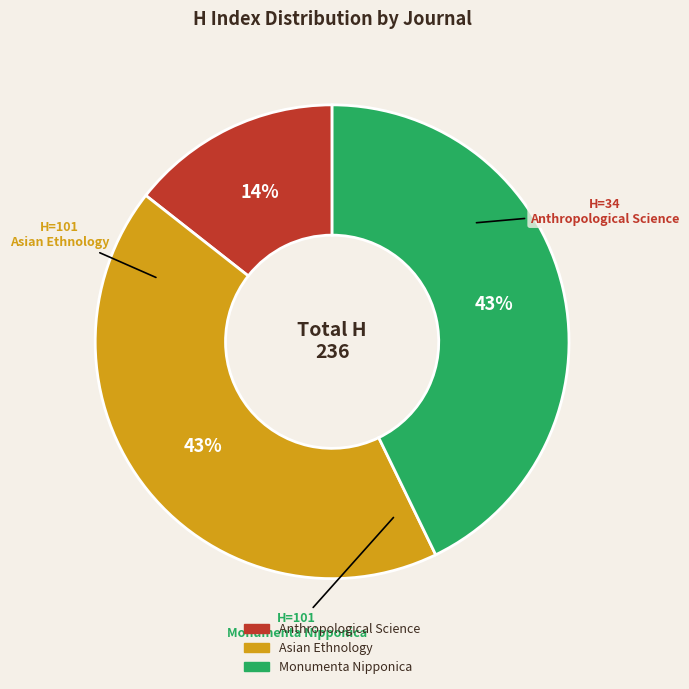

Does Monumenta Nipponica represent more than half of the total?

No